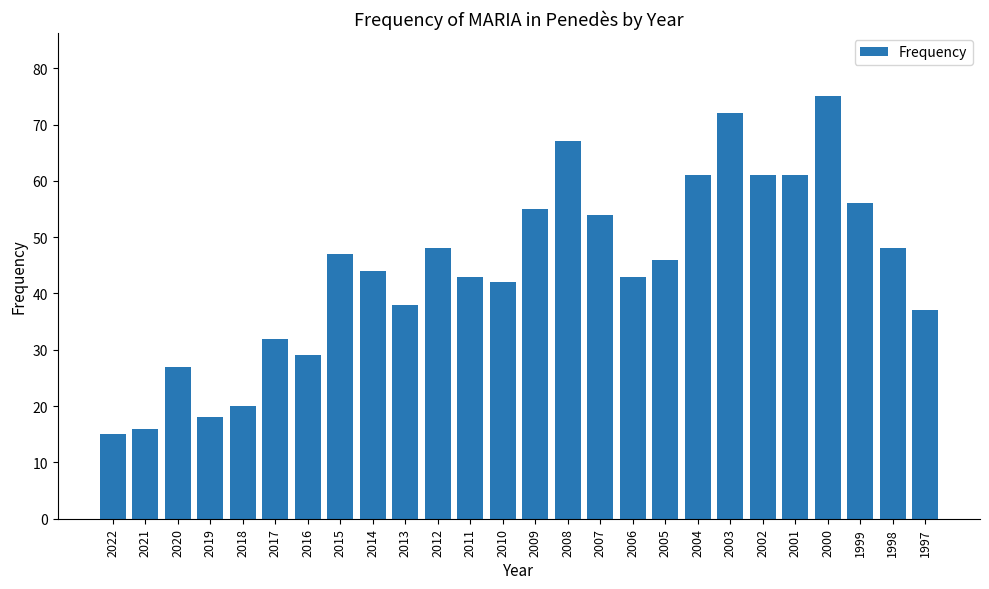

How many categories are shown in the chart?

26